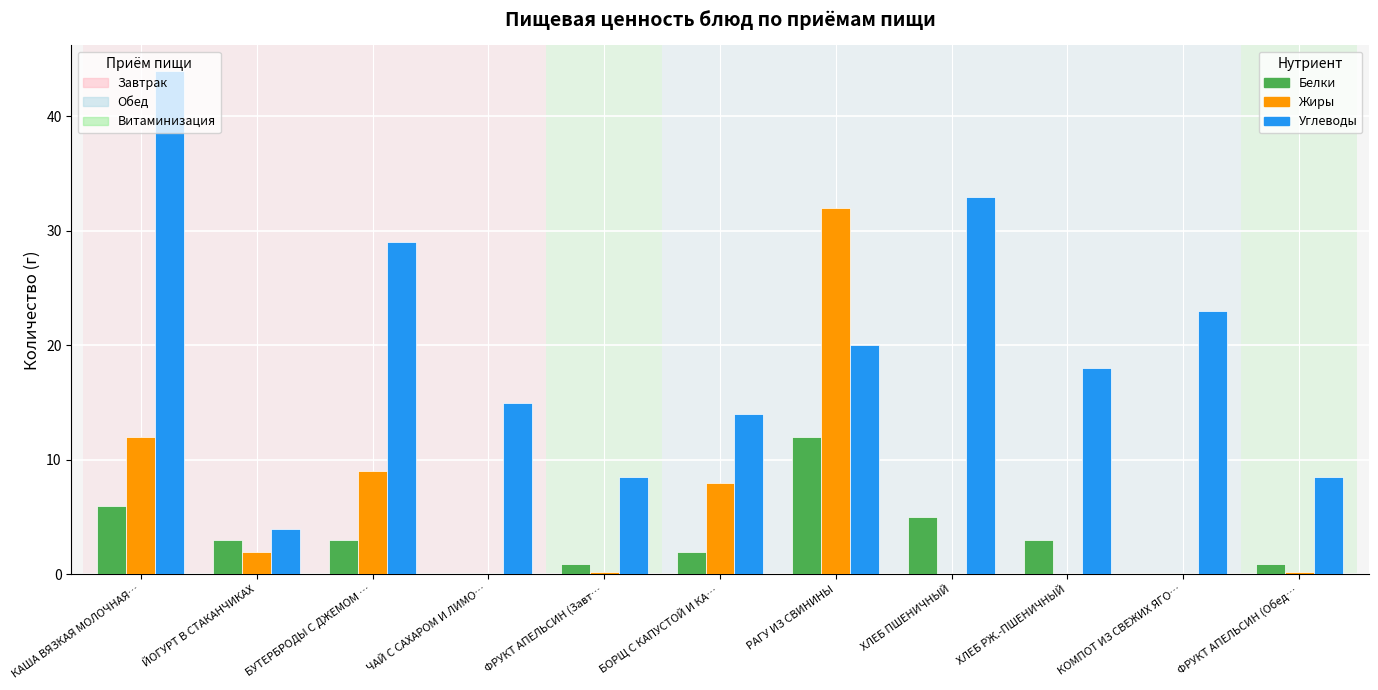

At which category is the sum across all series the highest?

РАГУ ИЗ СВИНИНЫ